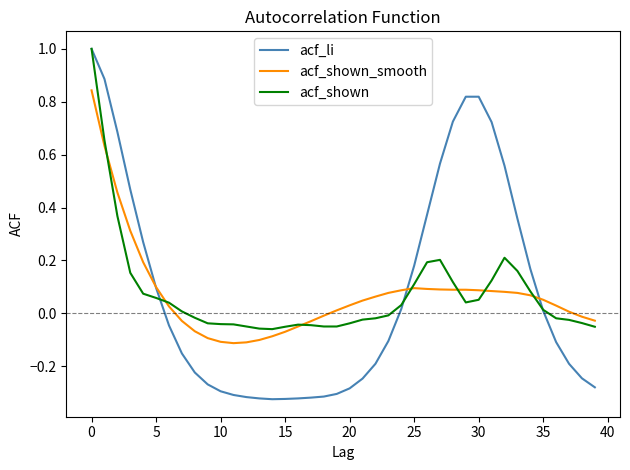

Which series has the largest range (max minus min)?

acf_li